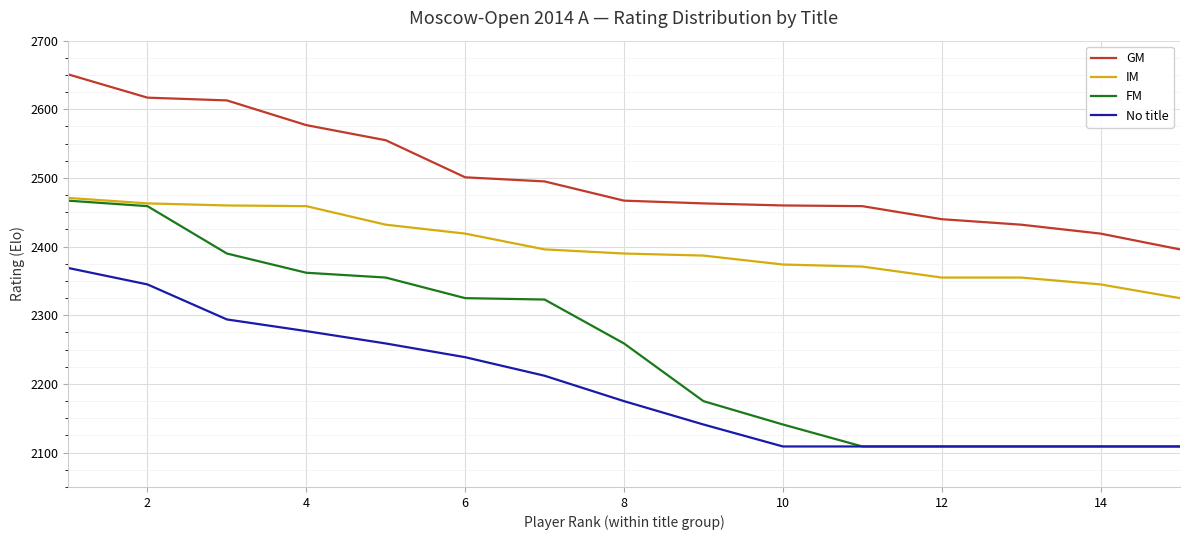

Which series has the largest total across all categories?

GM